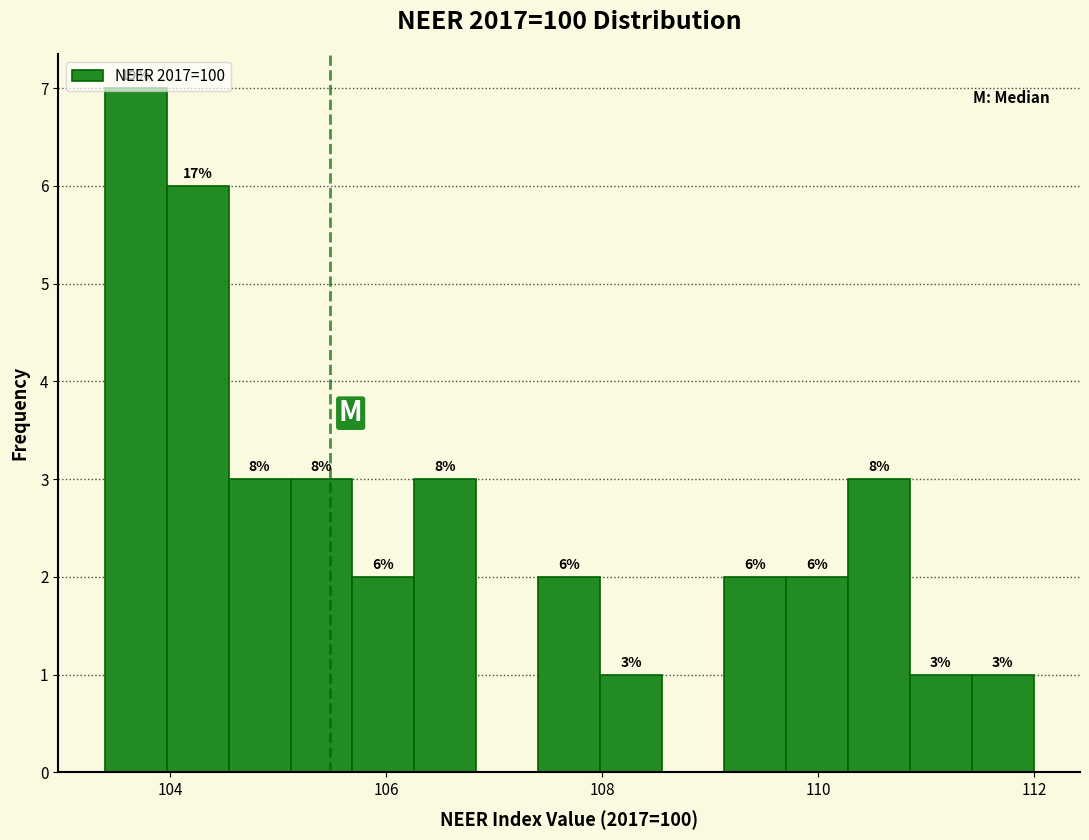

Read against the x-axis, roughly where is the centre of the tallest bar?

103.6